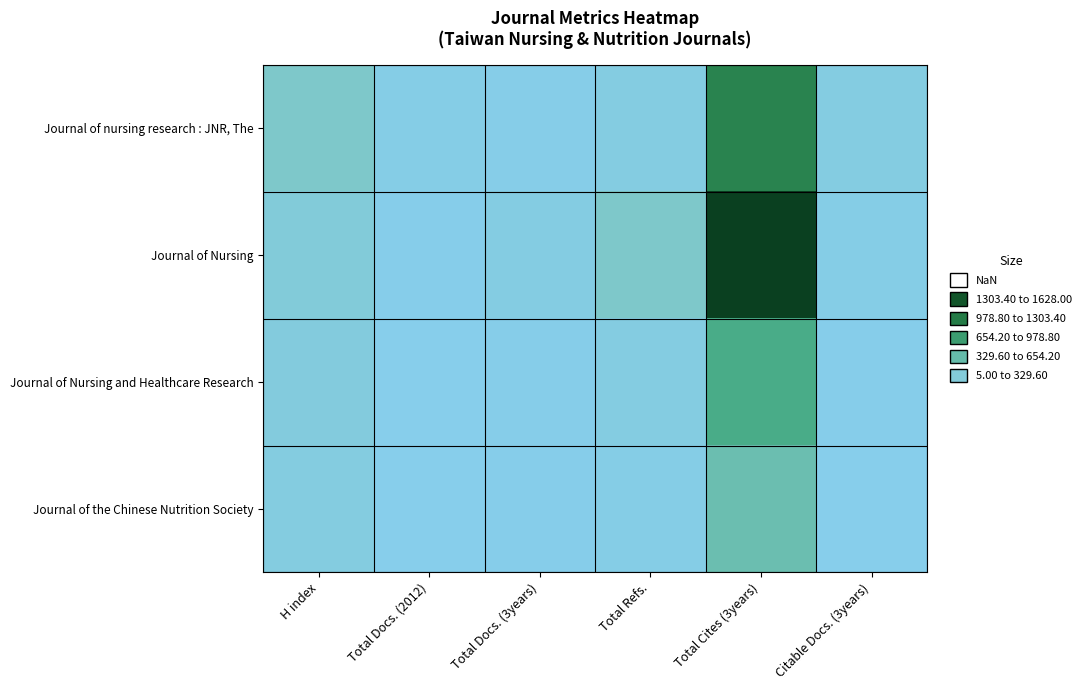

What is the smallest value displayed?

5